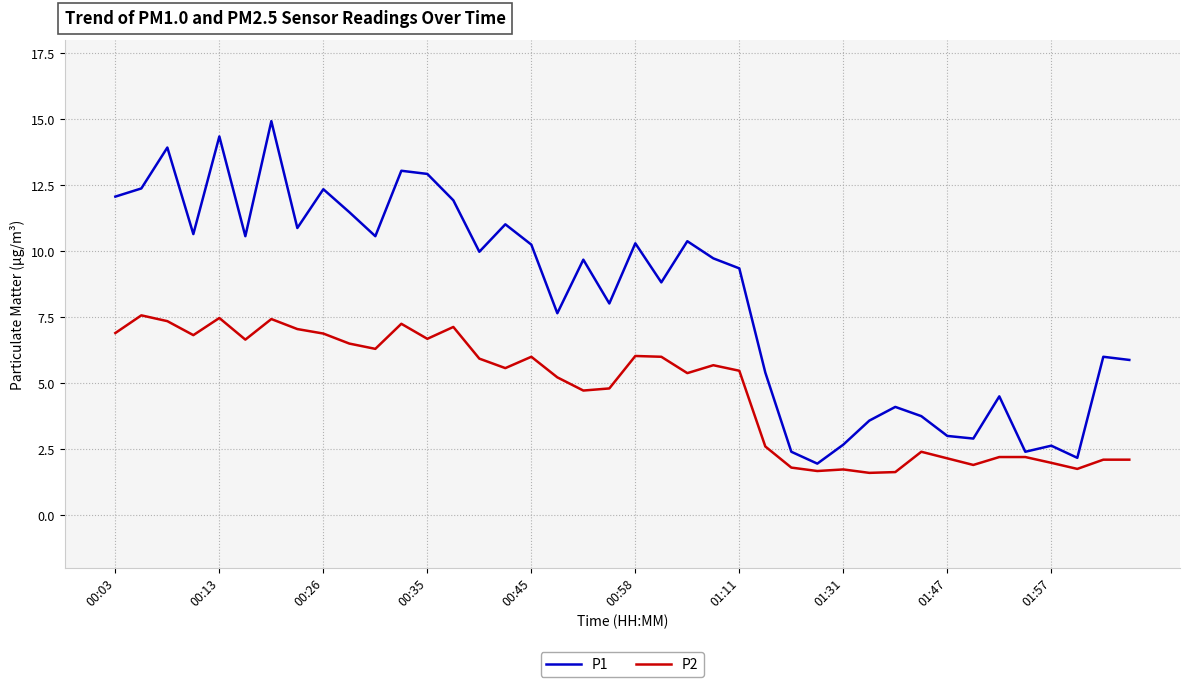

Which series has the largest total across all categories?

P1